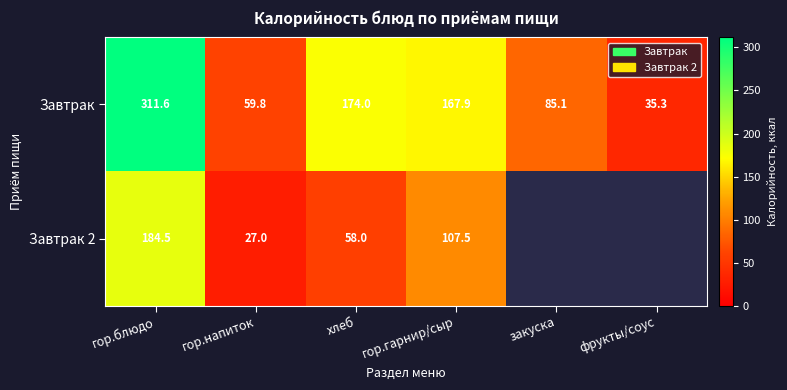

Is the value of Завтрак 2 at гор.блюдо greater than the value of Завтрак at хлеб?

Yes